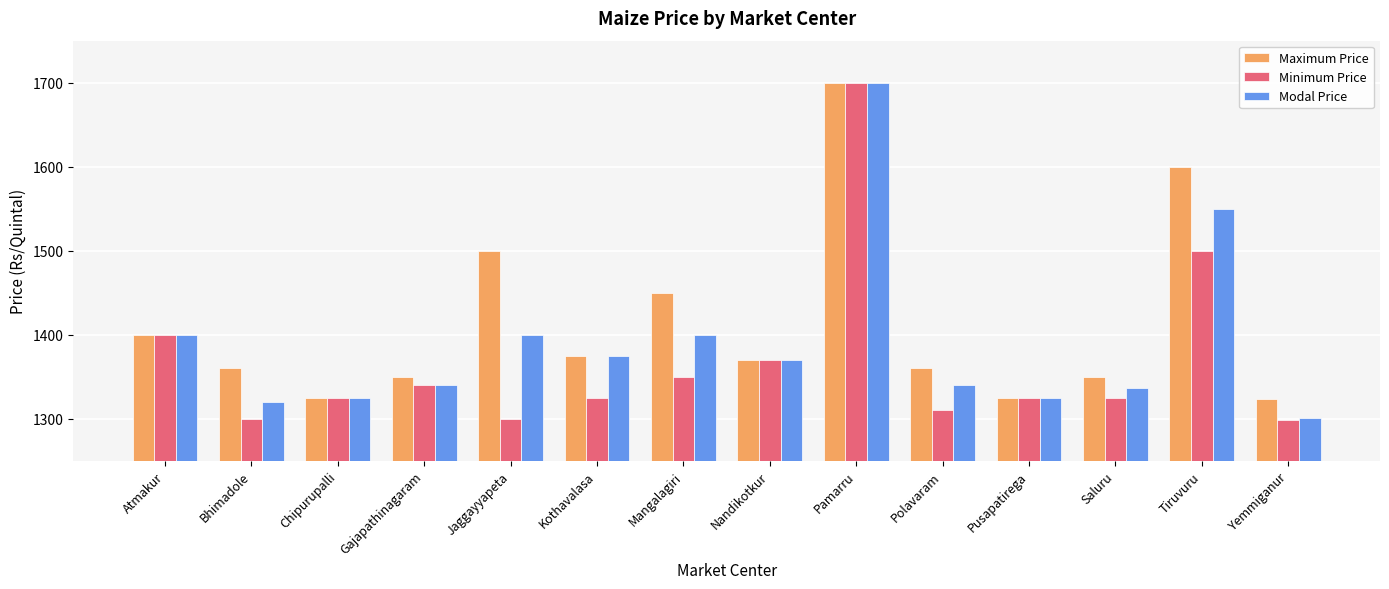

What is the total value across all series at Jaggayyapeta?

4200